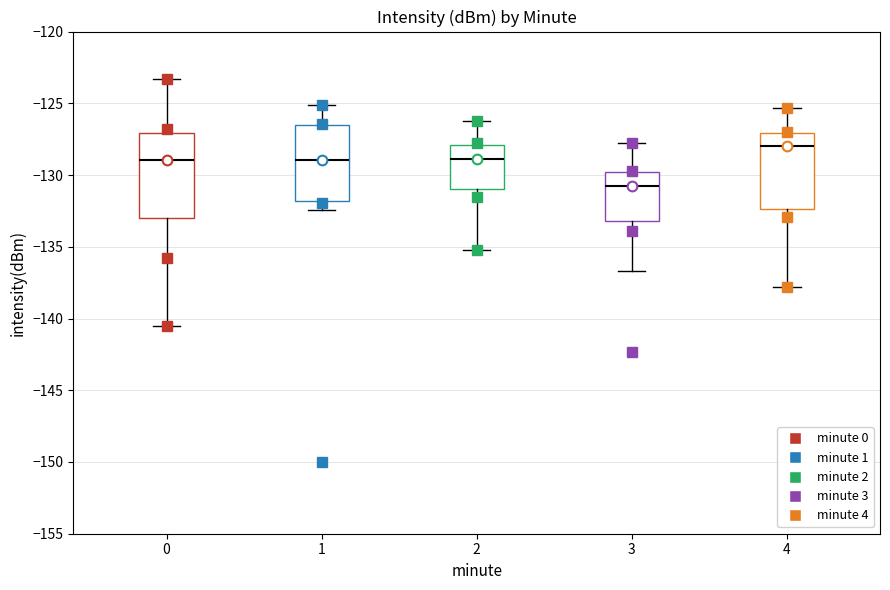

Comparing the boxes themselves (not the whiskers), which one is the tallest?

0